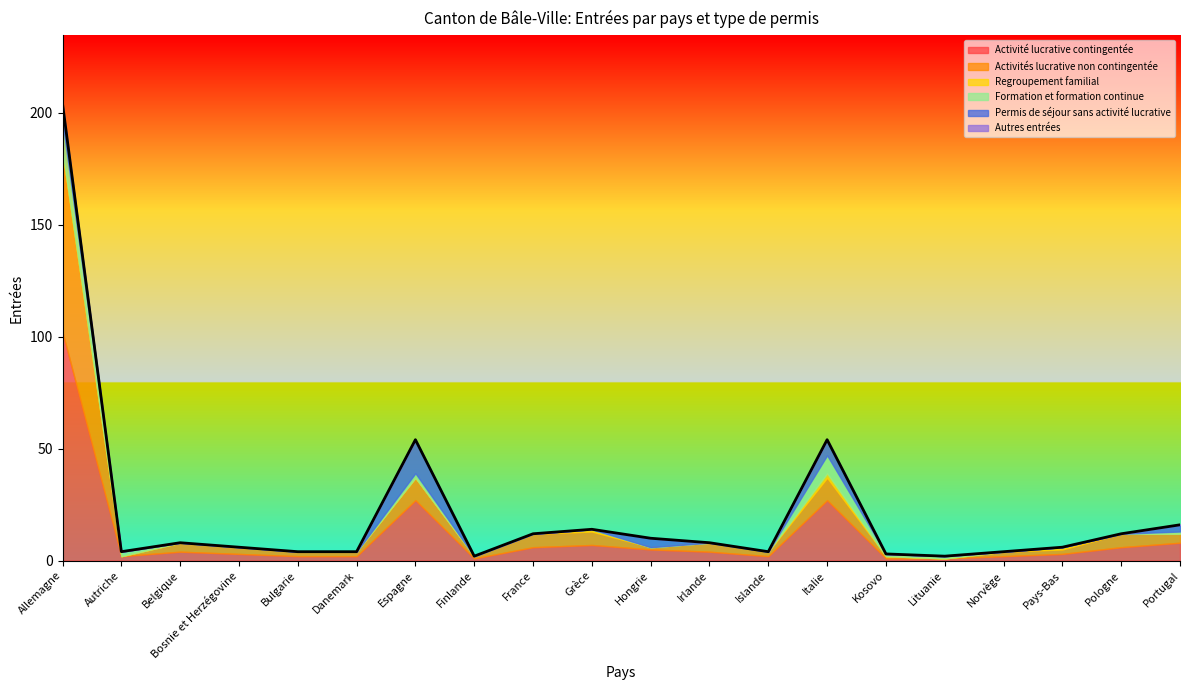

What is the highest value of the Activité lucrative contingentée series?

102